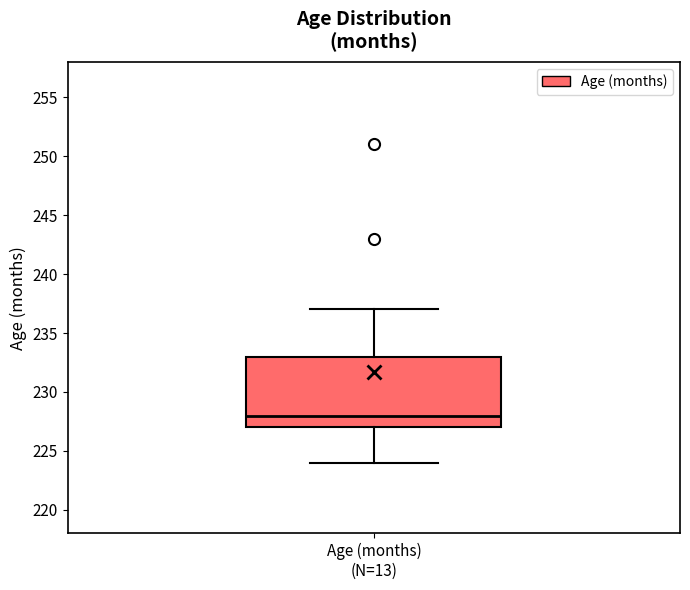

Read this box plot against the y-axis: the position of the median line, the range covered by the box, and the ends of both whiskers. The values are not printed on the chart, so give them approximately, as read against the axis.

median 228, box 227 to 233, whiskers 224 to 237